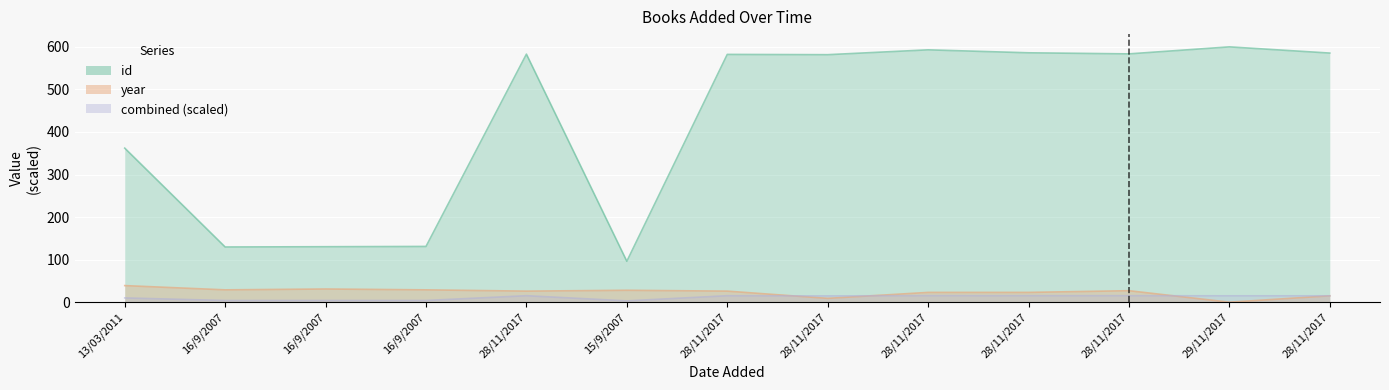

True or false: year and id intersect in this chart.

False